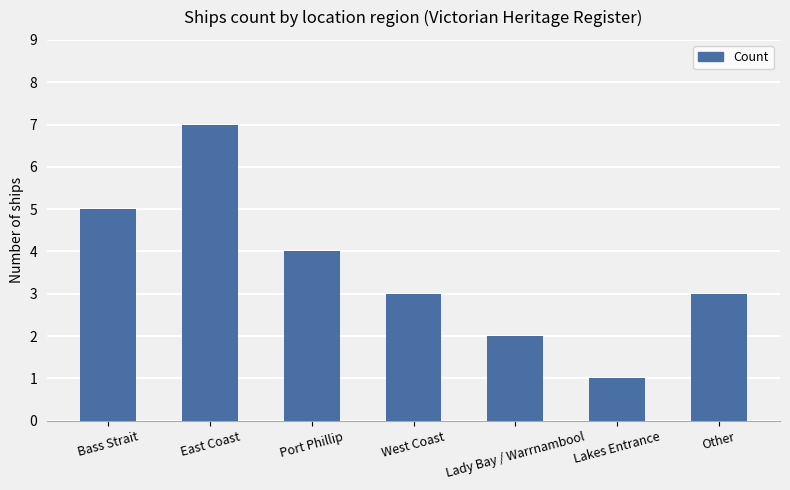

What is the label of the 1st bar from the left?

Bass Strait